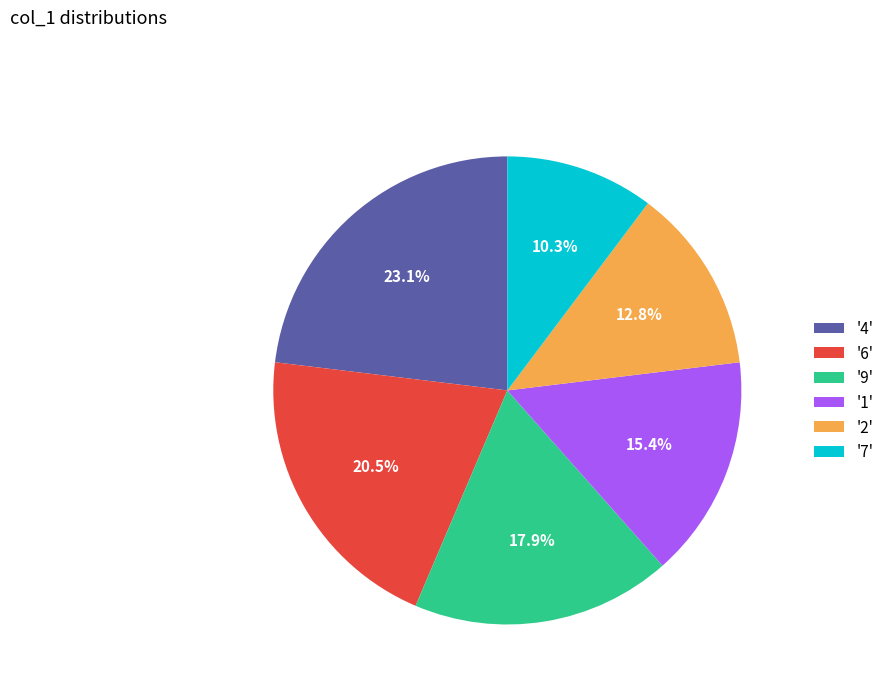

How many slices are in this pie chart?

6